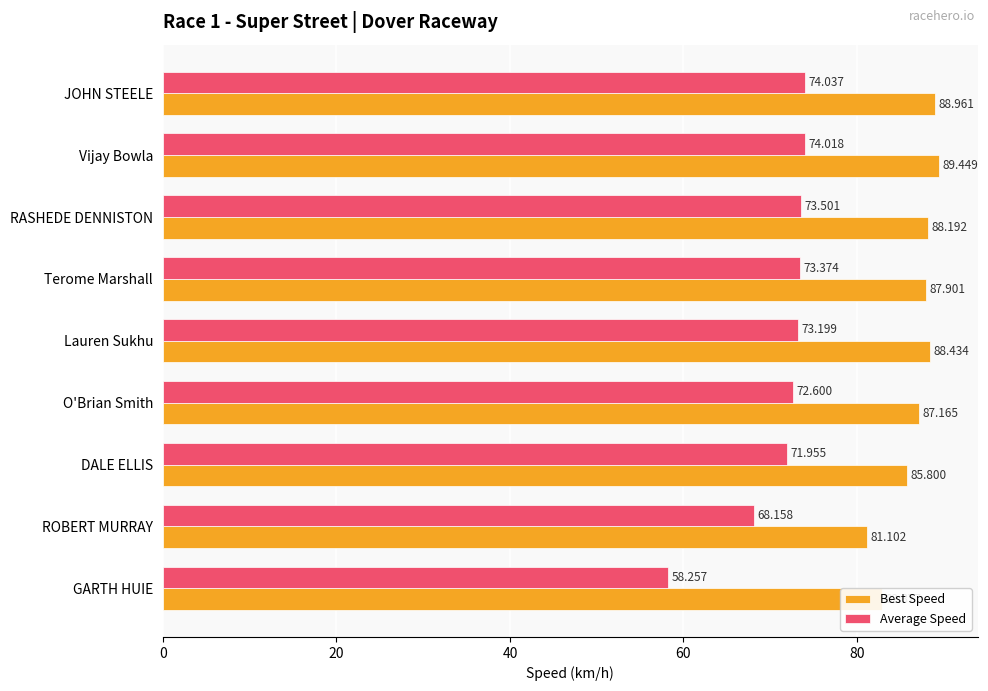

Is the value of Average Speed at O'Brian Smith greater than the value of Best Speed at Terome Marshall?

No